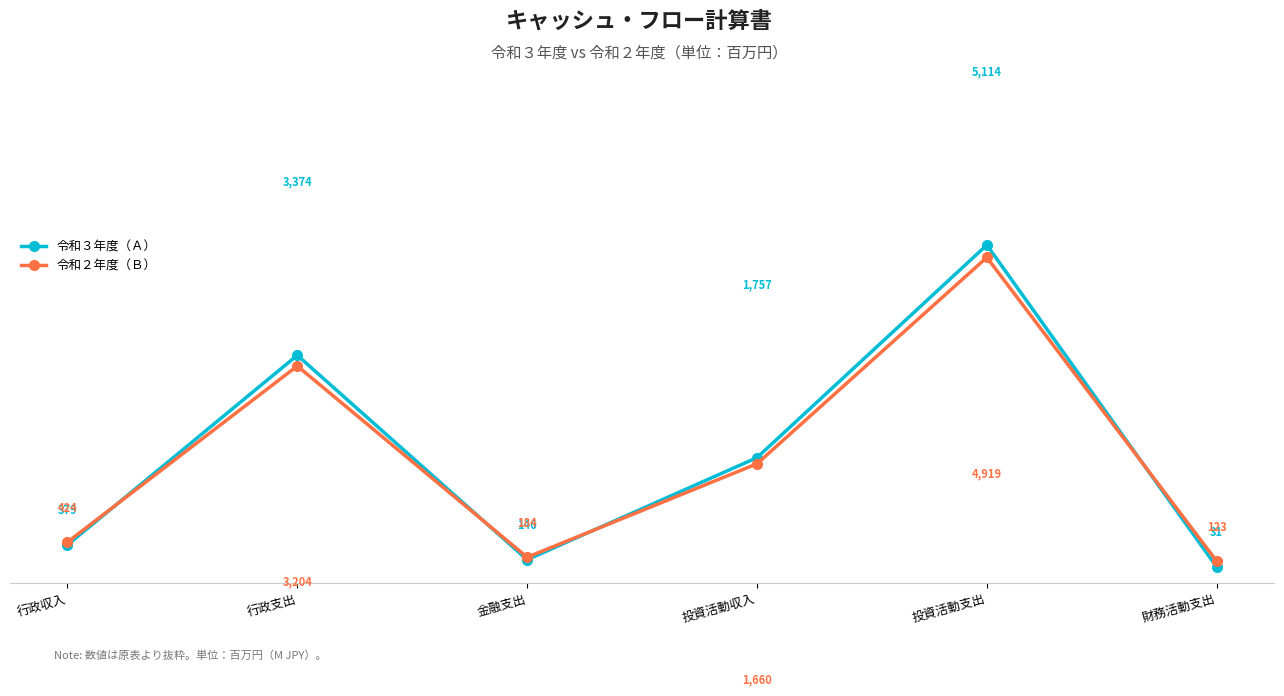

How many lines are shown in the chart?

2